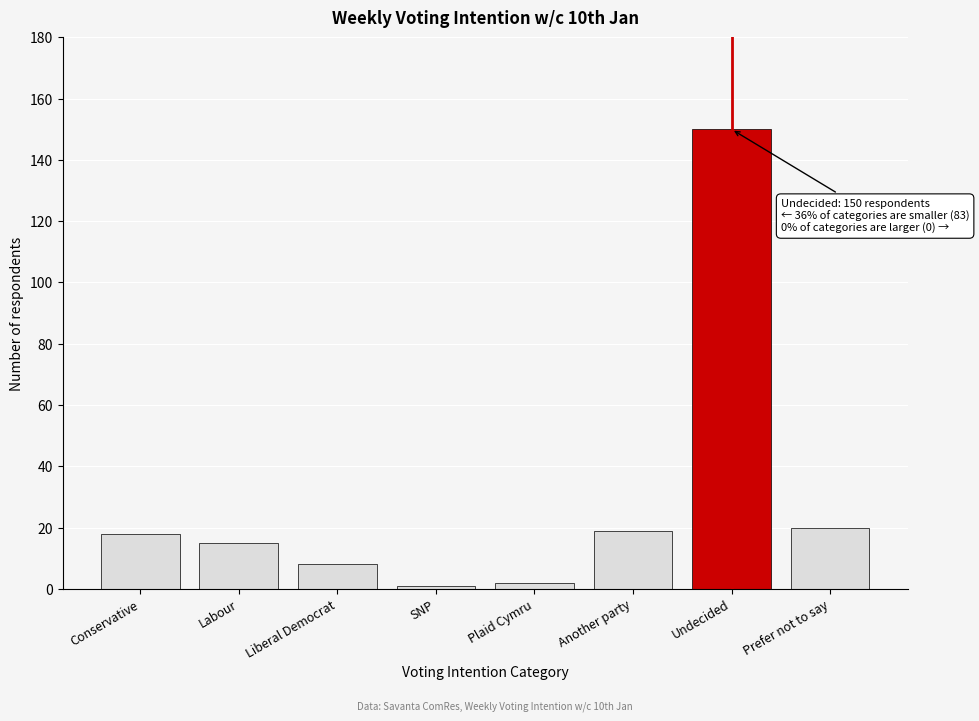

Reading left to right, extract all data points from this chart.

Conservative=18	Labour=15	Liberal Democrat=8	SNP=1	Plaid Cymru=2	Another party=19	Undecided=150	Prefer not to say=20